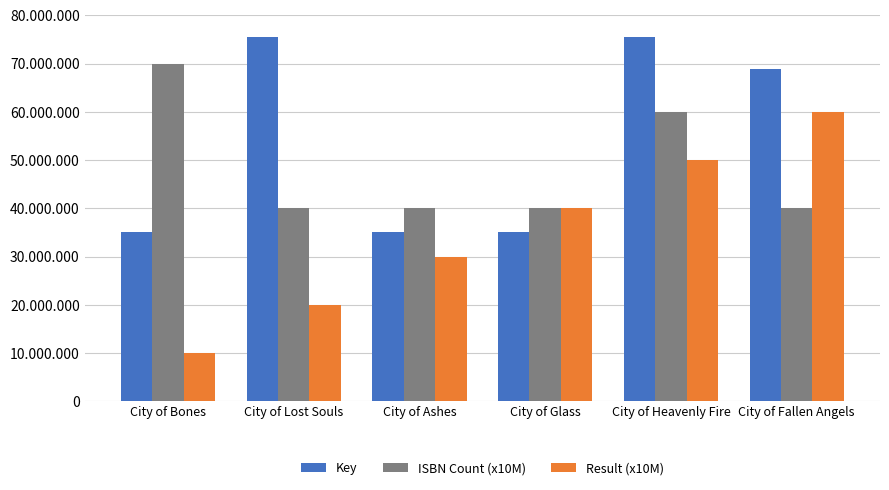

What are all the series names shown in the legend?

Key, ISBN Count (x10M), Result (x10M)